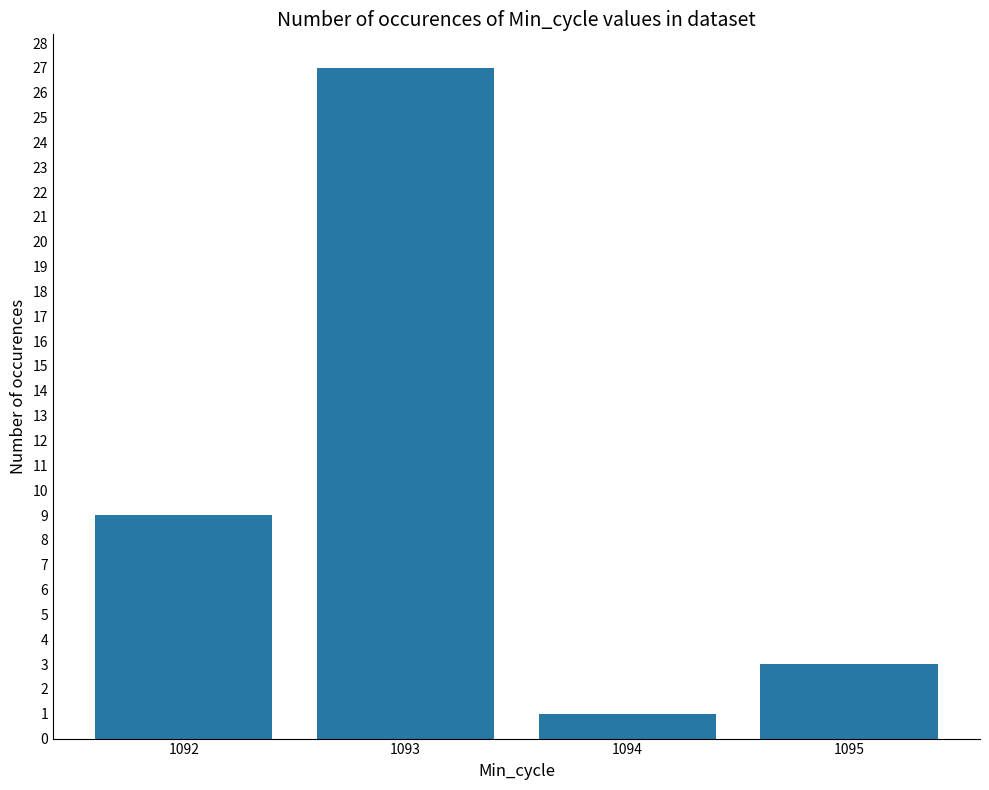

What is the minimum value shown in the chart?

1